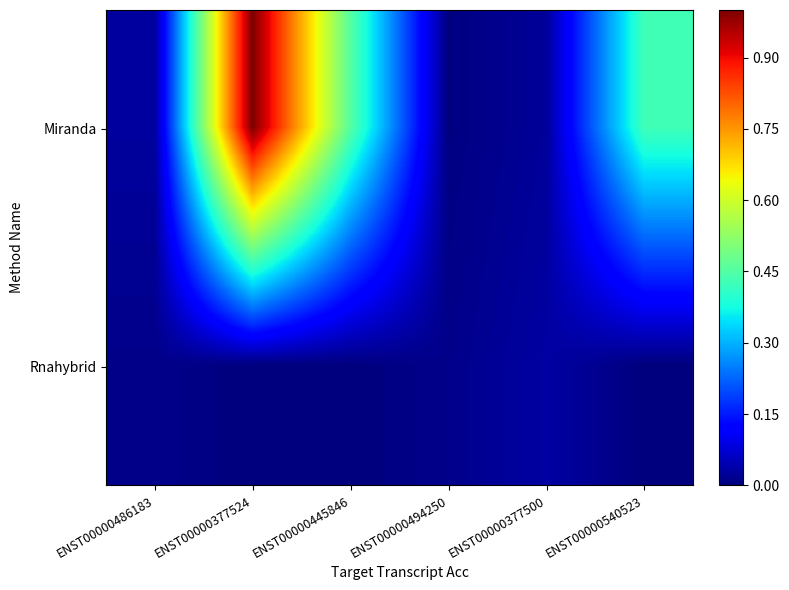

What is the total value across all series at ENST00000377500?

0.1